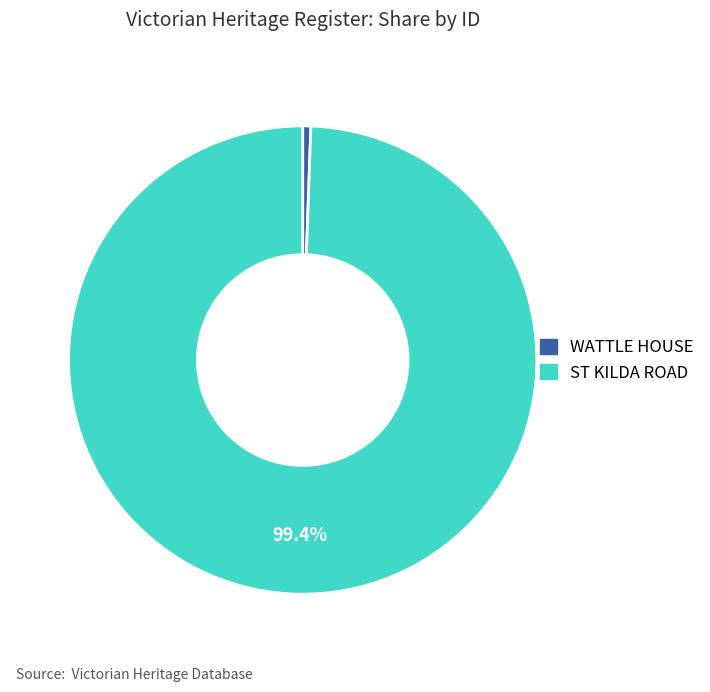

Which category has the biggest portion of the pie?

ST KILDA ROAD